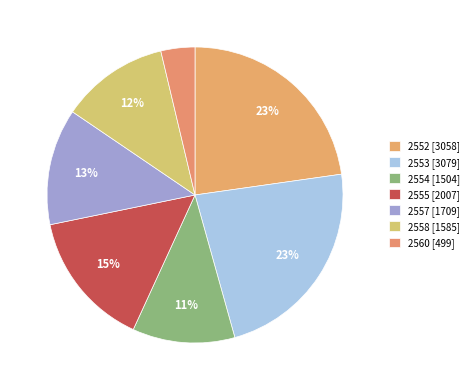

How many segments does this pie chart have?

7